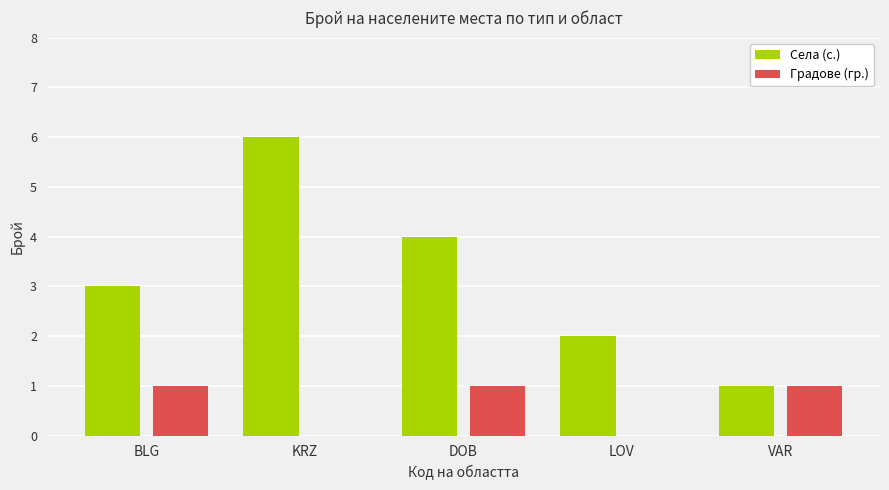

What is the sum of all Села (с.) values?

16